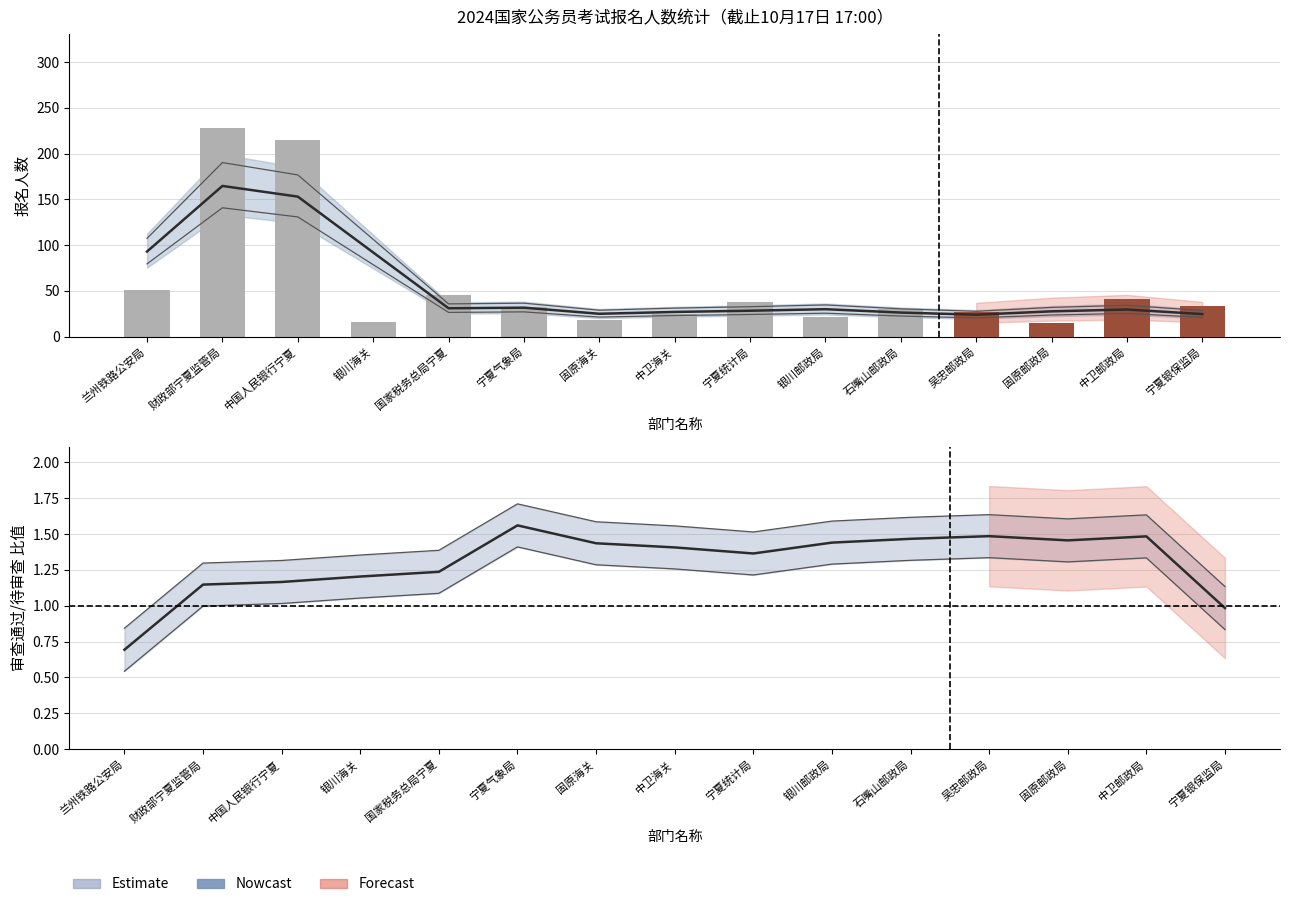

Is it true that 审查通过人数 equals 207 at 审查通过人数?

False